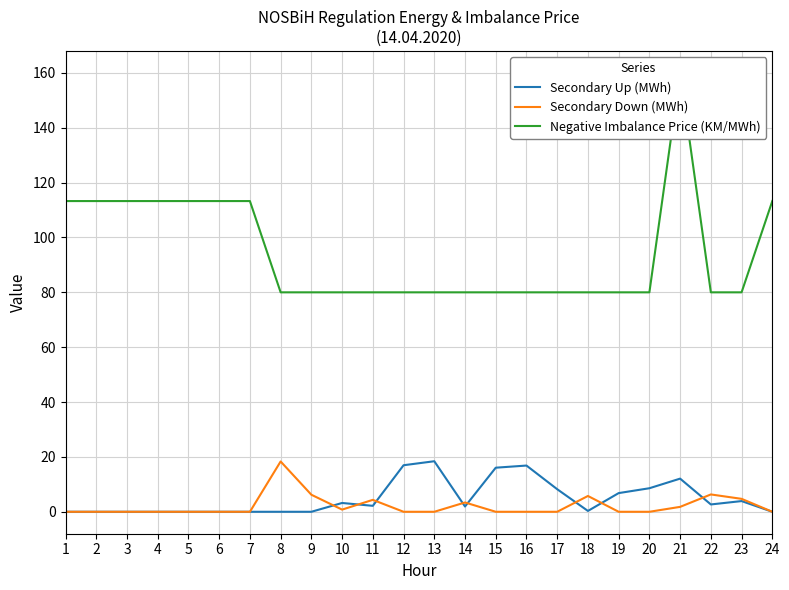

The value of Secondary Up (MWh) at 23 is 2.0. True or false?

False